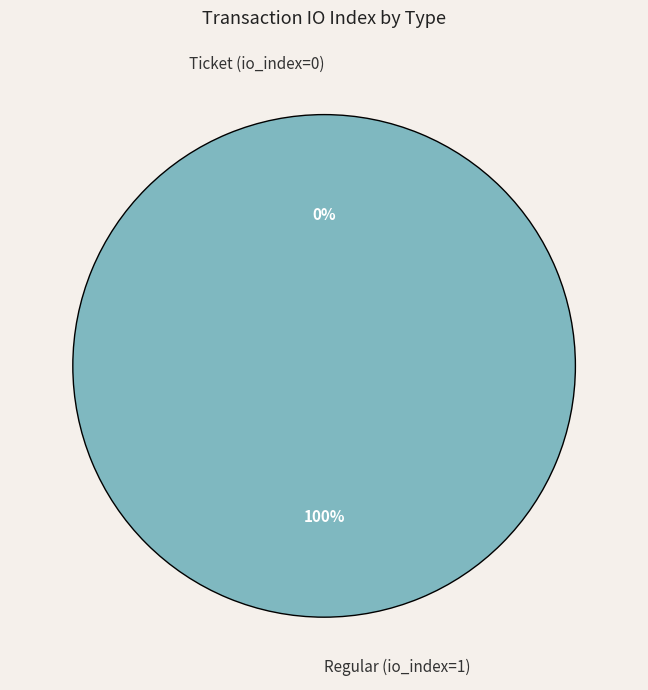

Is it true that Ticket (io_index=0) is 0% of the pie?

True